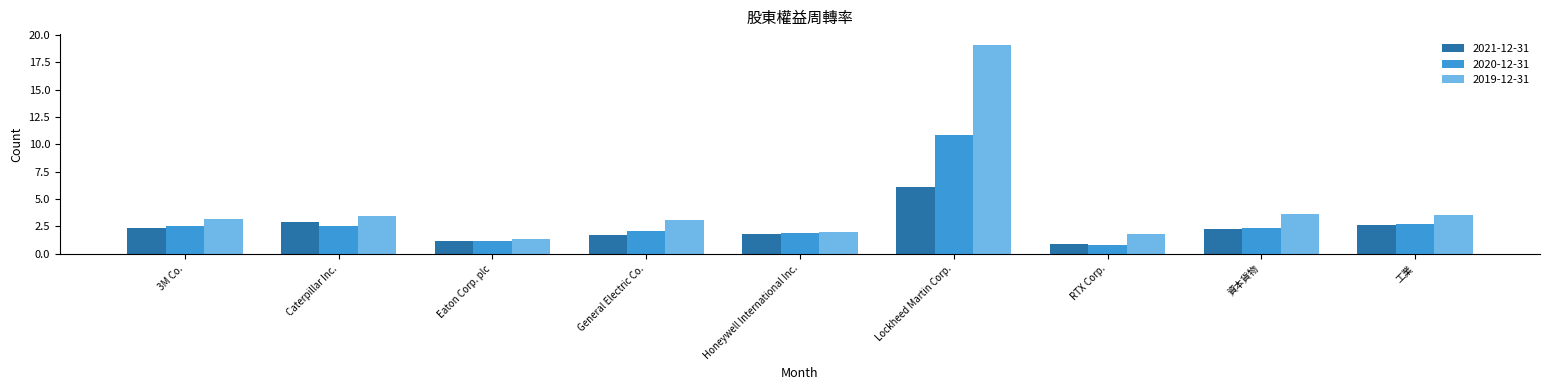

What is the sum of the 2020-12-31 values at Honeywell International Inc. and 工業?

4.6